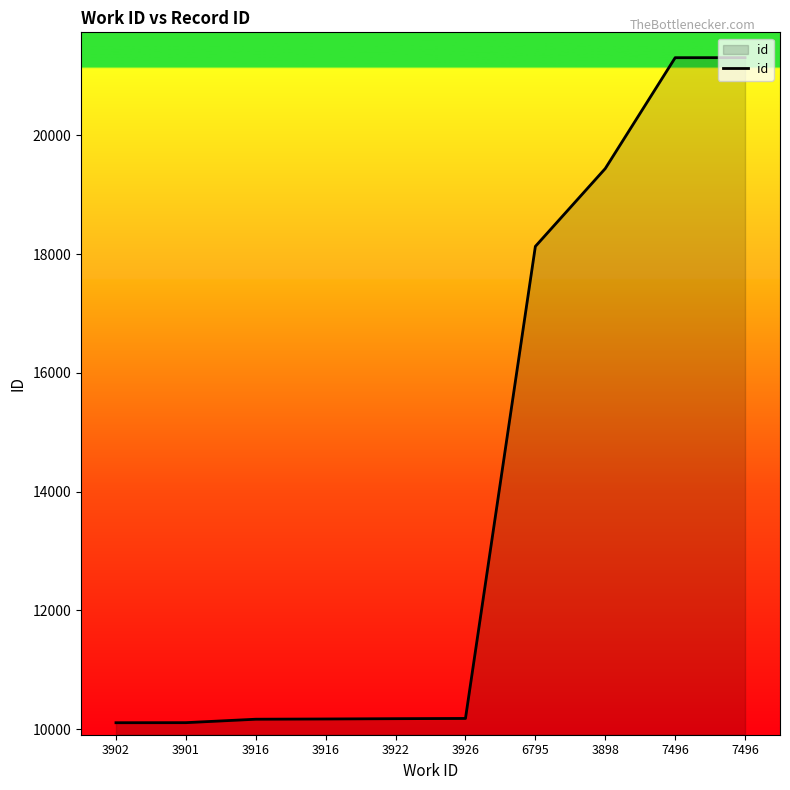

What is the difference between the maximum and minimum values?

11201